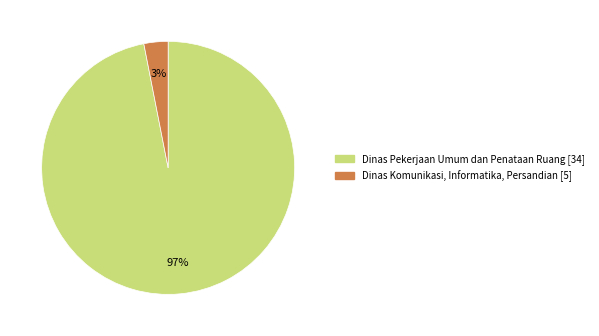

Which has a higher value, Dinas Komunikasi, Informatika, Persandian or Dinas Pekerjaan Umum dan Penataan Ruang?

Dinas Pekerjaan Umum dan Penataan Ruang